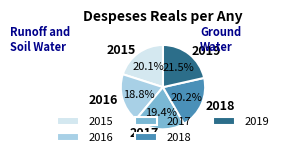

Which has a higher value, 2016 or 2019?

2019